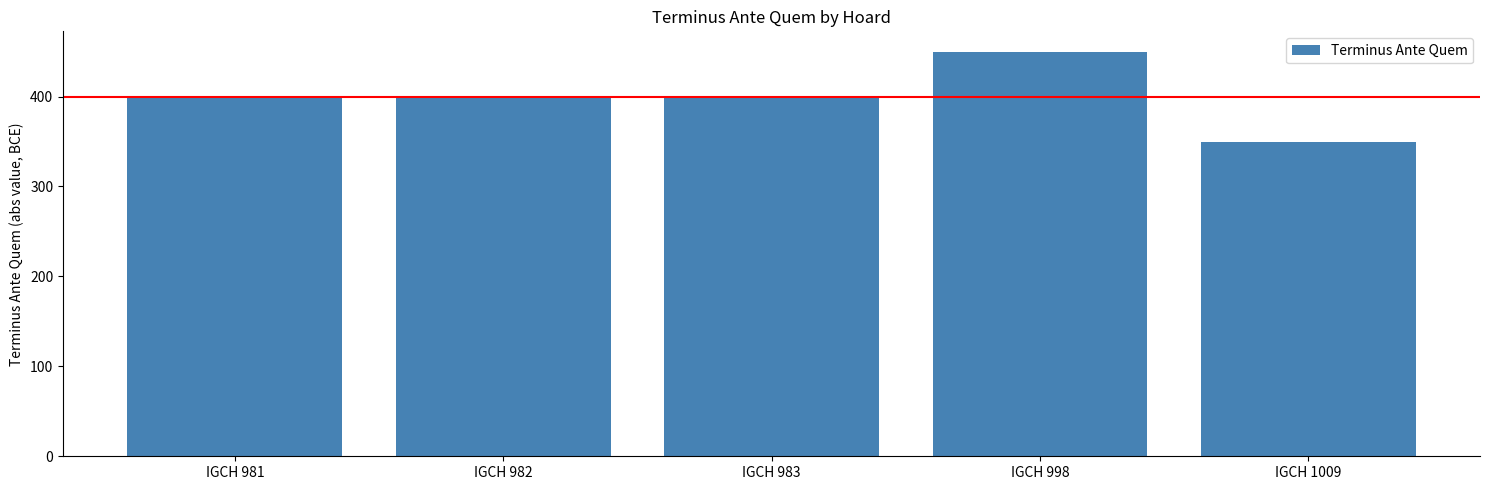

How many data points does each series have?

5